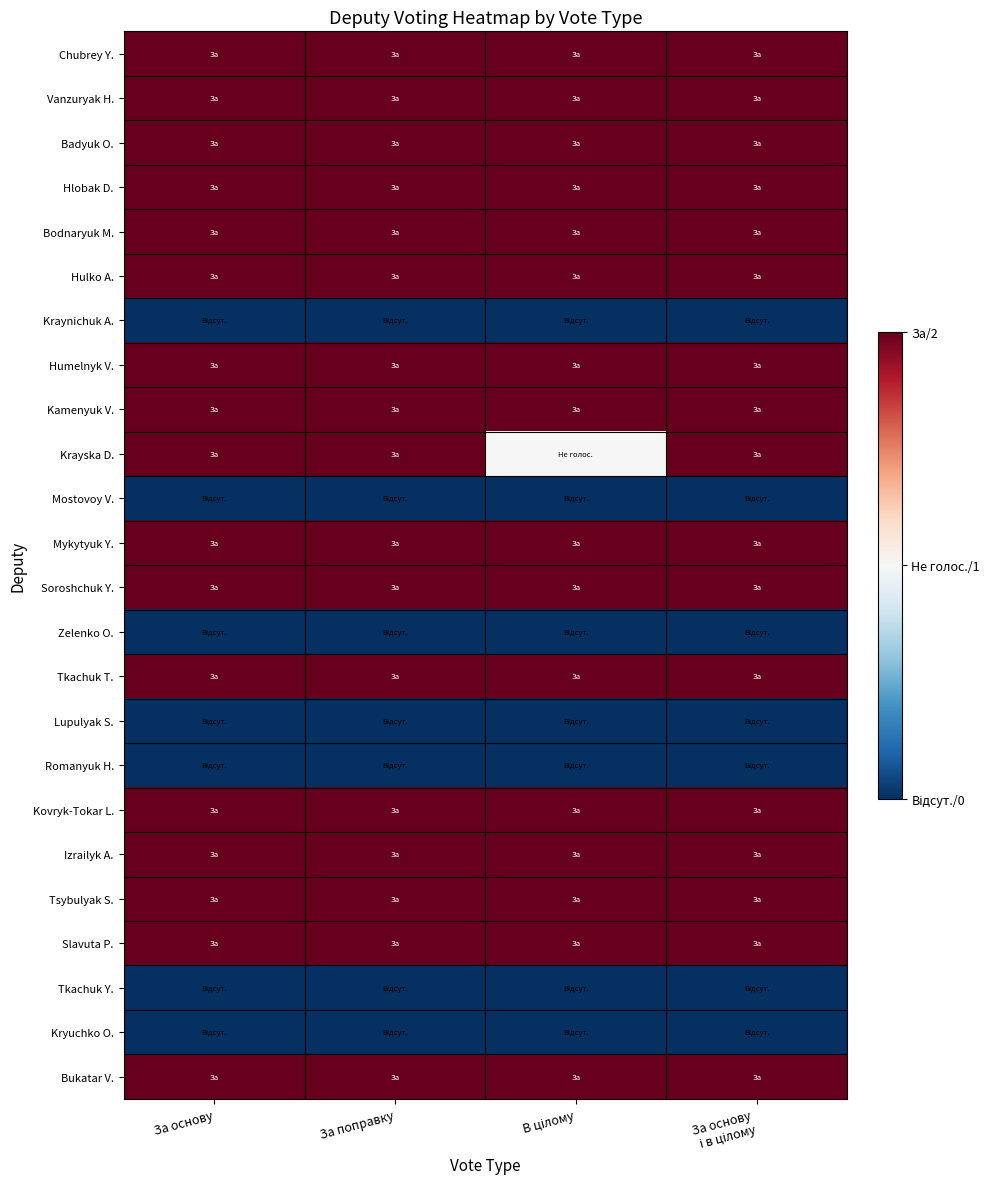

What is the total value across all series at В цілому?

33